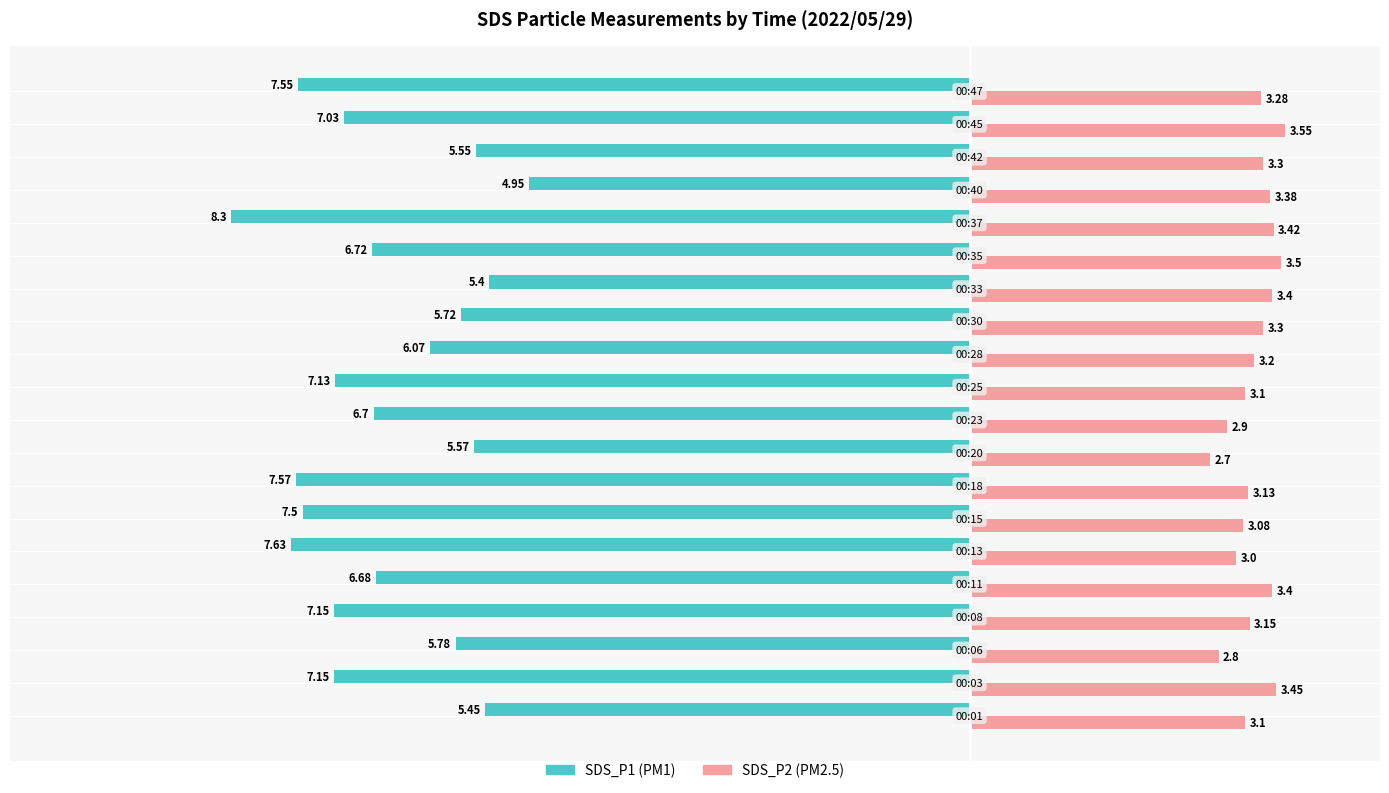

Count the number of categories in the chart.

20